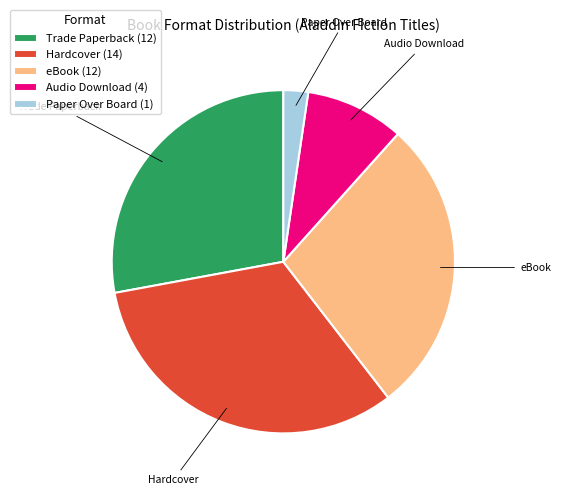

What is the ratio of the value at Hardcover to the value at Audio Download?

3.5